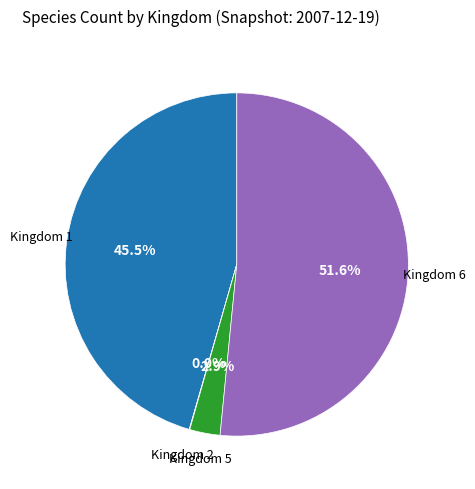

What percentage do Kingdom 1 and Kingdom 6 together represent?

97.1%